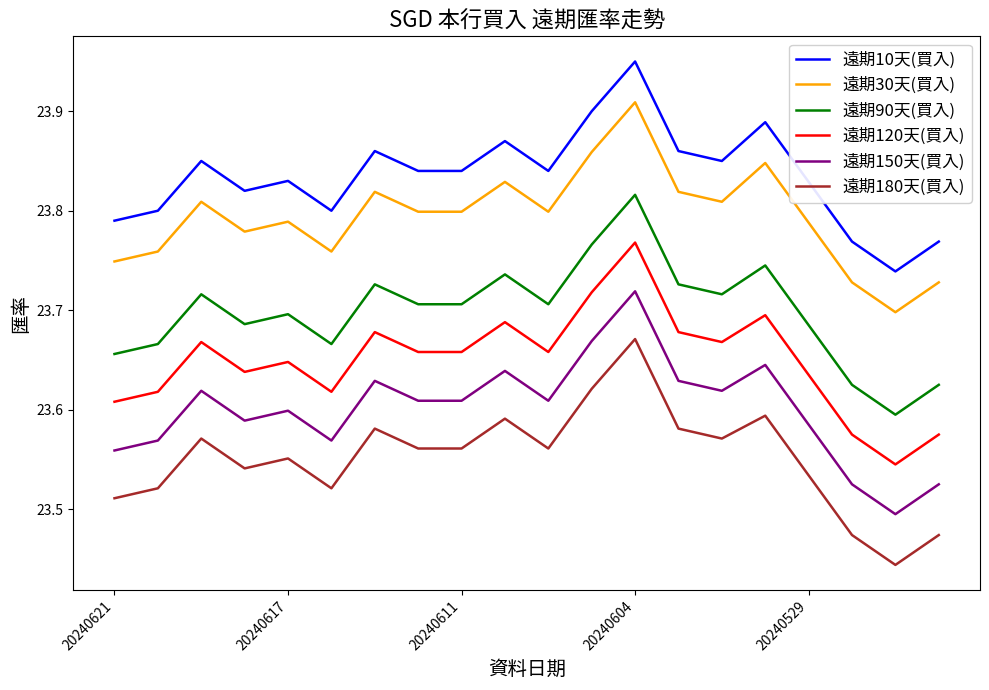

True or false: 遠期90天(買入) and 遠期10天(買入) intersect in this chart.

False